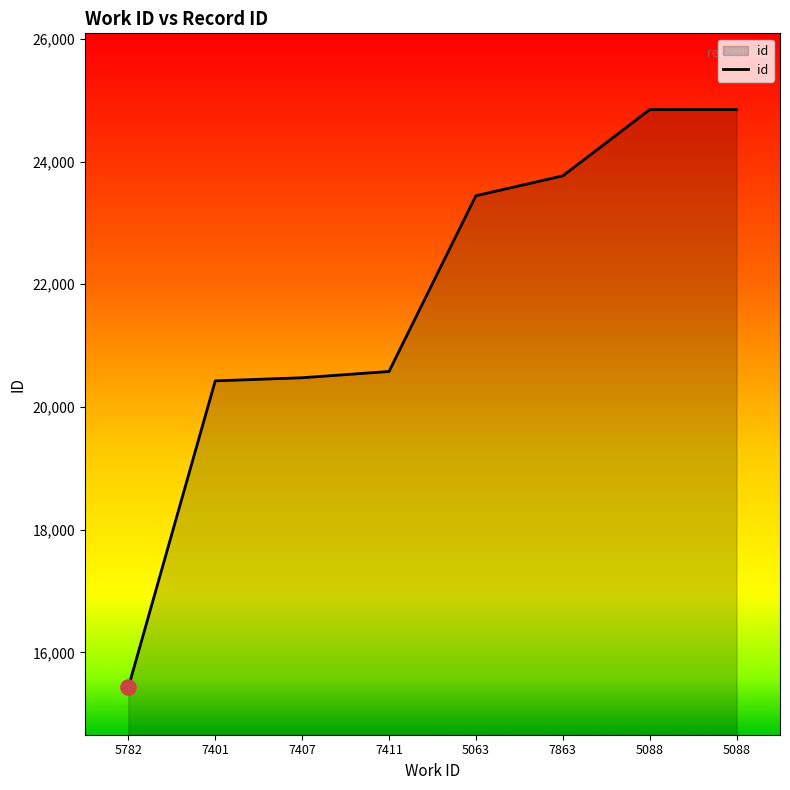

What is the change in value from 5782 to 7411?

+5150